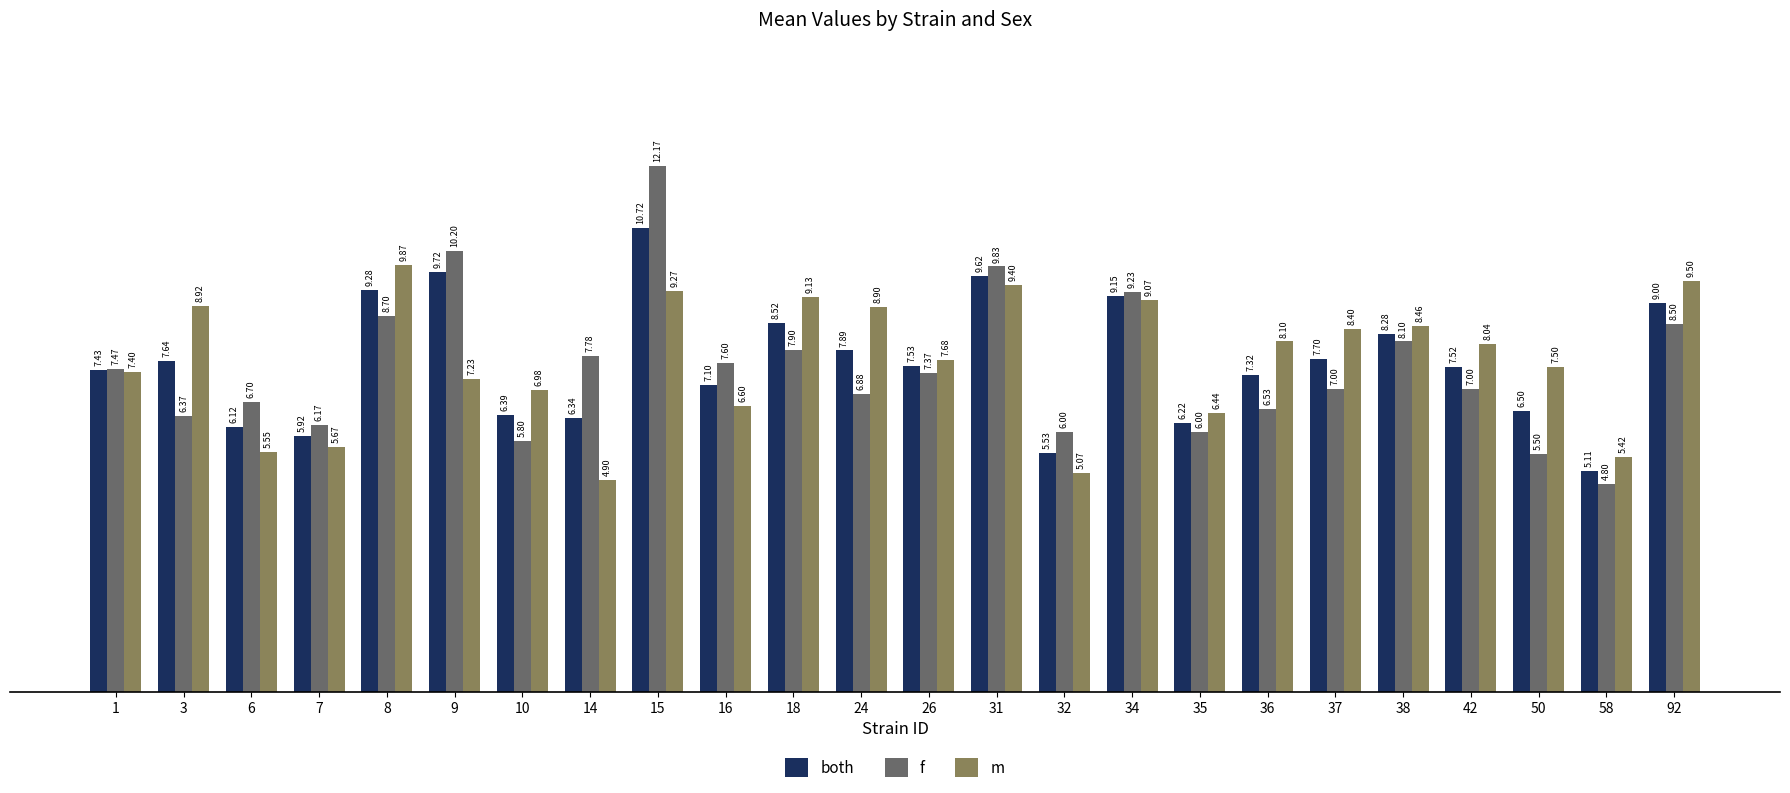

List the series in order of their peak value, highest first.

f, both, m